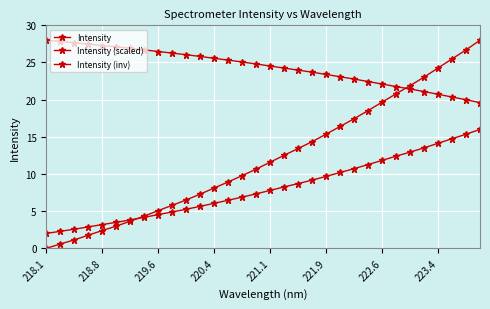

Is this an area chart (filled region under the line)?

No